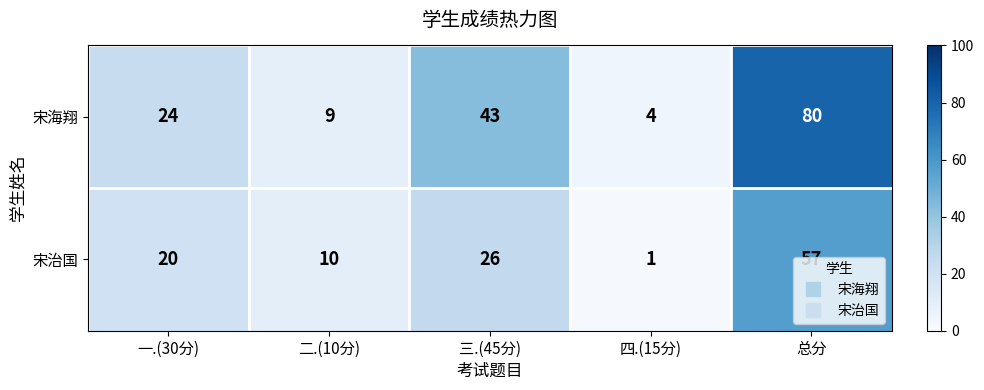

Which series has the largest range (max minus min)?

宋海翔